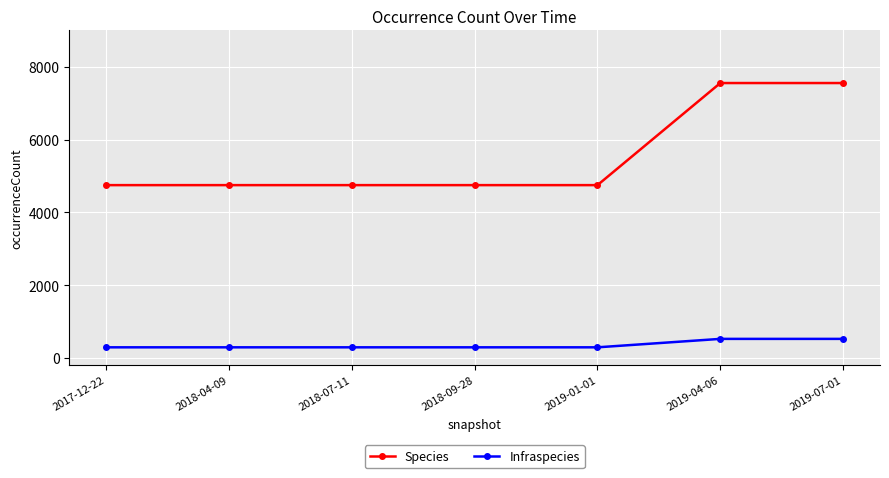

What are all the series names shown in the legend?

Species, Infraspecies